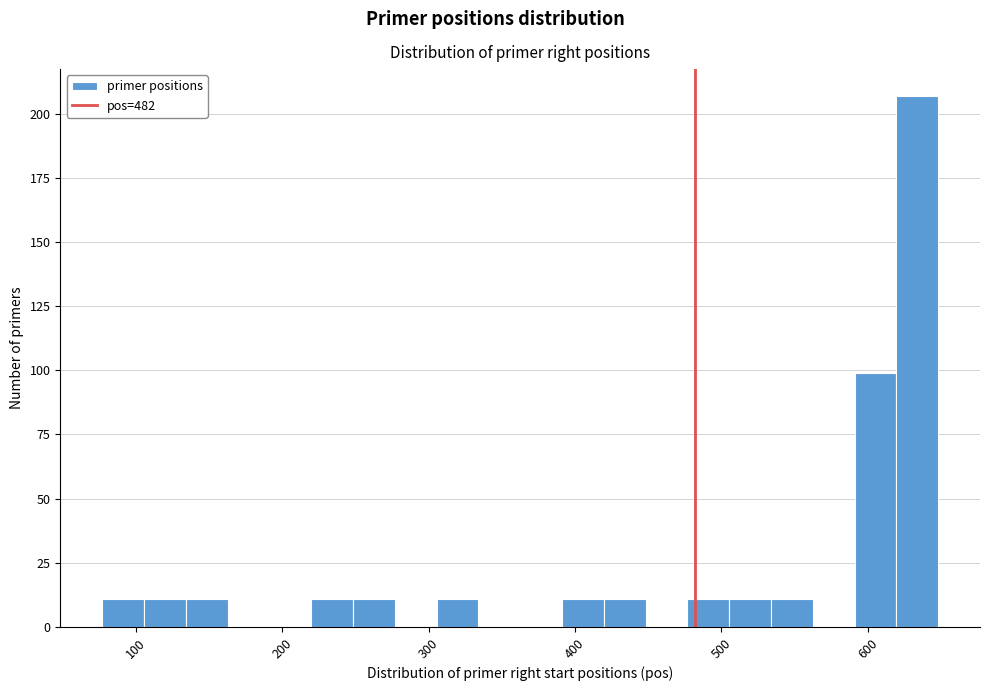

Read against the x-axis, roughly where is the centre of the tallest bar?

630